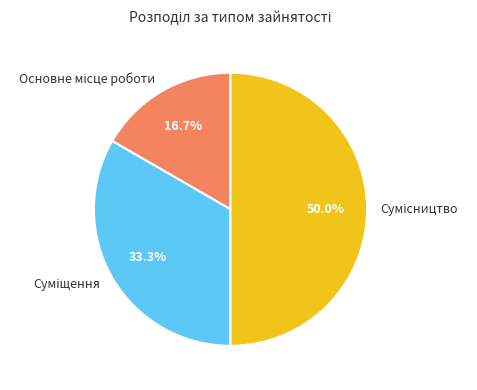

Which category has the smallest portion of the pie?

Основне місце роботи